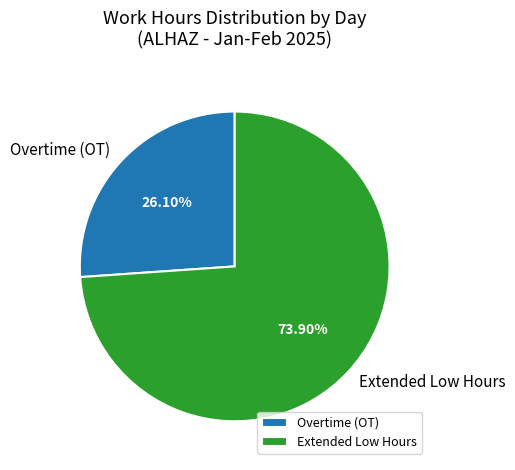

Do Extended Low Hours and Overtime (OT) together represent more than half of the pie?

Yes